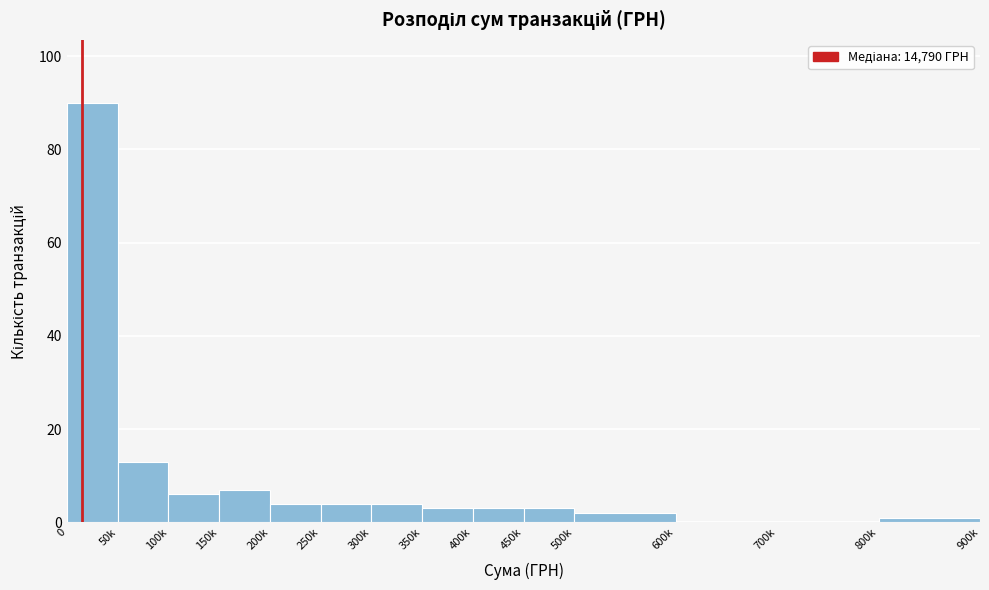

Reading left to right, transcribe all the data shown in this chart.

0=90	50k=13	100k=6	150k=7	200k=4	250k=4	300k=4	350k=3	400k=3	450k=3	500k=2	600k=0	700k=0	800k=1